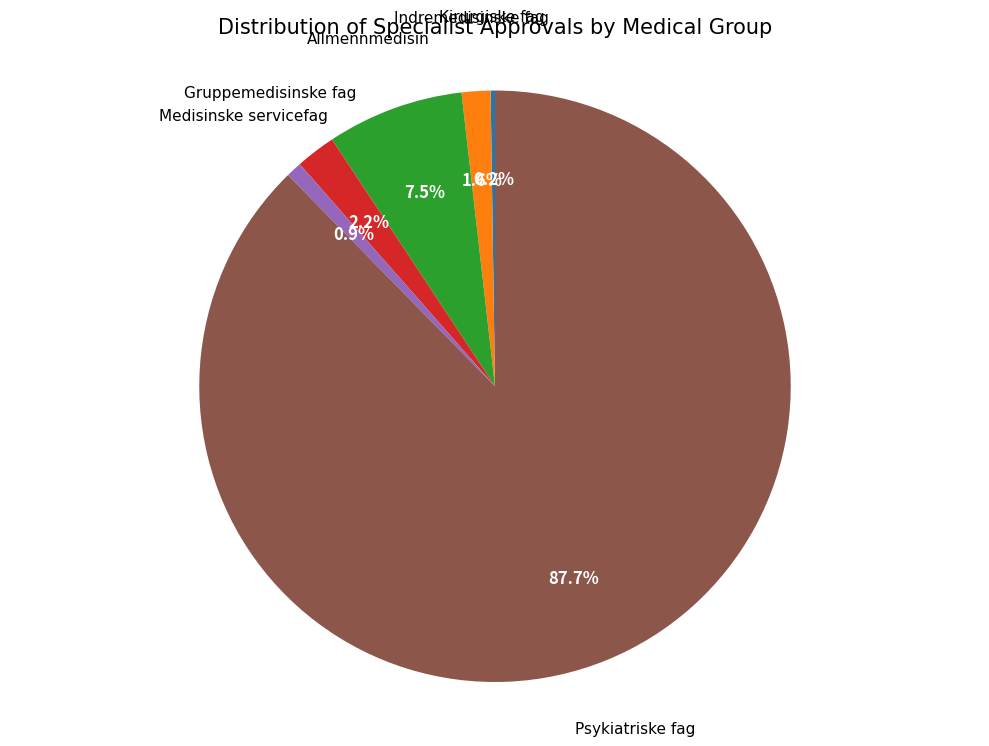

What portion of the pie excludes Medisinske servicefag?

99.1%